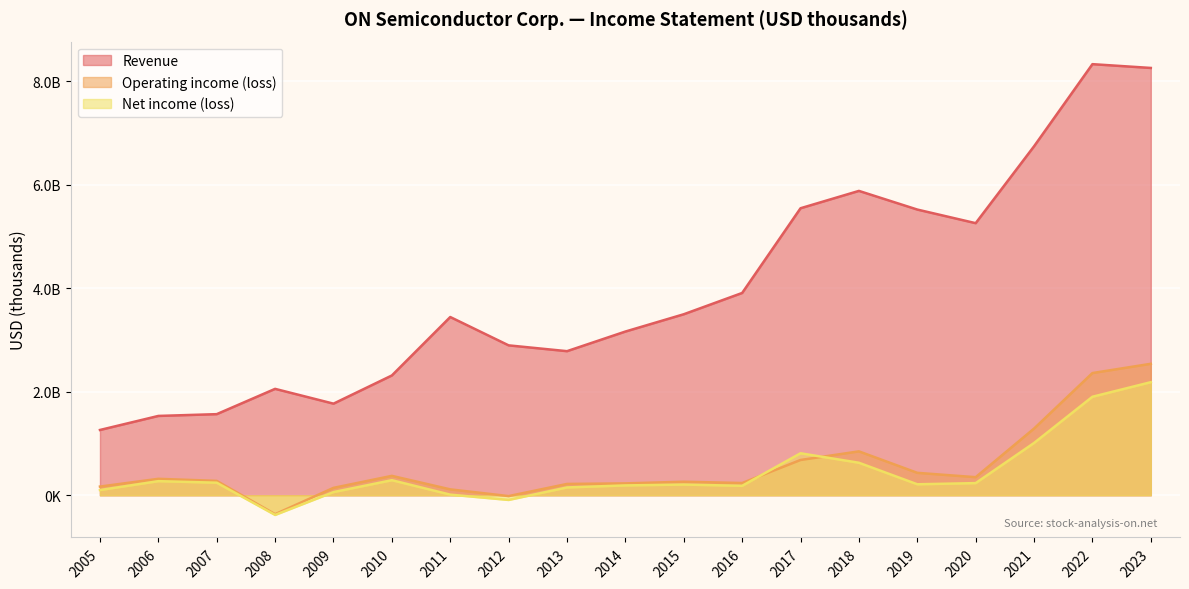

What are all the series names shown in the legend?

Revenue, Operating income (loss), Net income (loss)